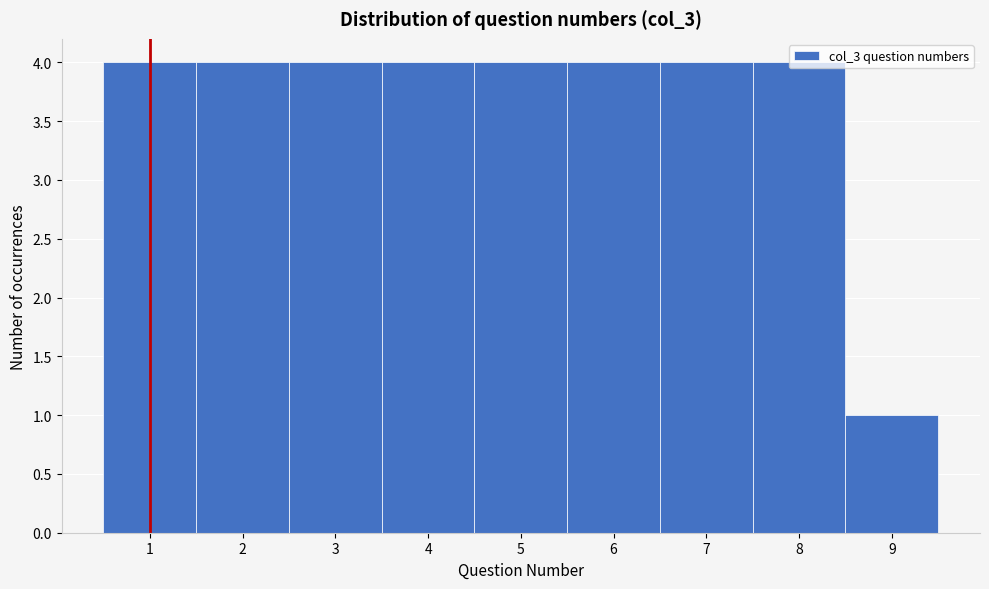

Reading left to right, list every bar in this chart as the range it spans on the x-axis followed by its height. The values are not printed on the chart, so give them approximately, as read against the axis.

0.5 to 1.5: 4
1.5 to 2.5: 4
2.5 to 3.5: 4
3.5 to 4.5: 4
4.5 to 5.5: 4
5.5 to 6.5: 4
6.5 to 7.5: 4
7.5 to 8.5: 4
8.5 to 9.5: 1